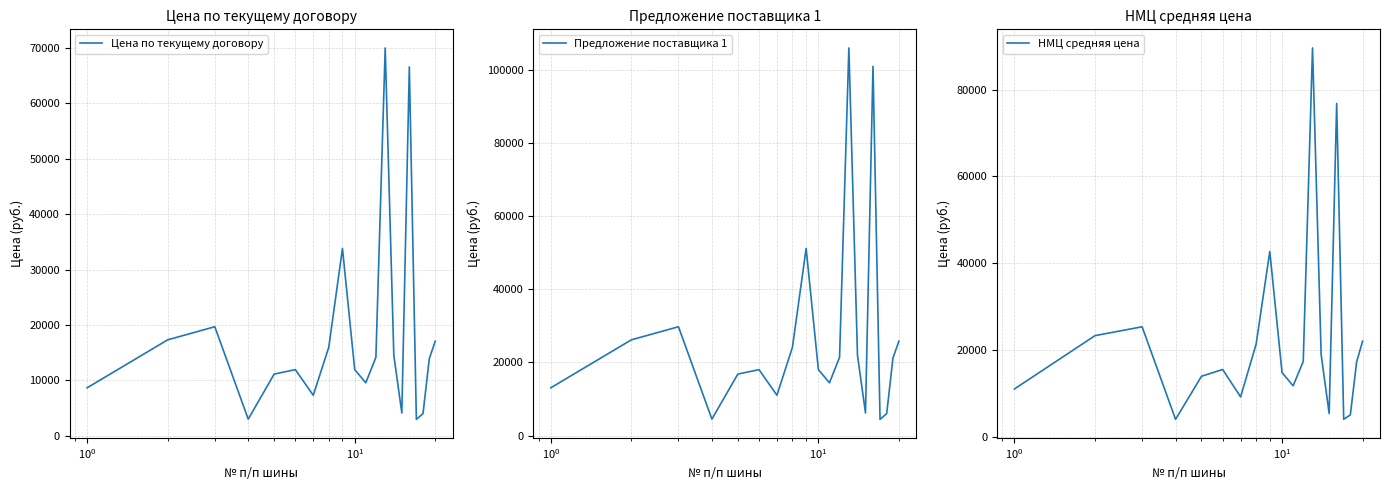

What is the maximum value for Цена по текущему договору?

70039.2